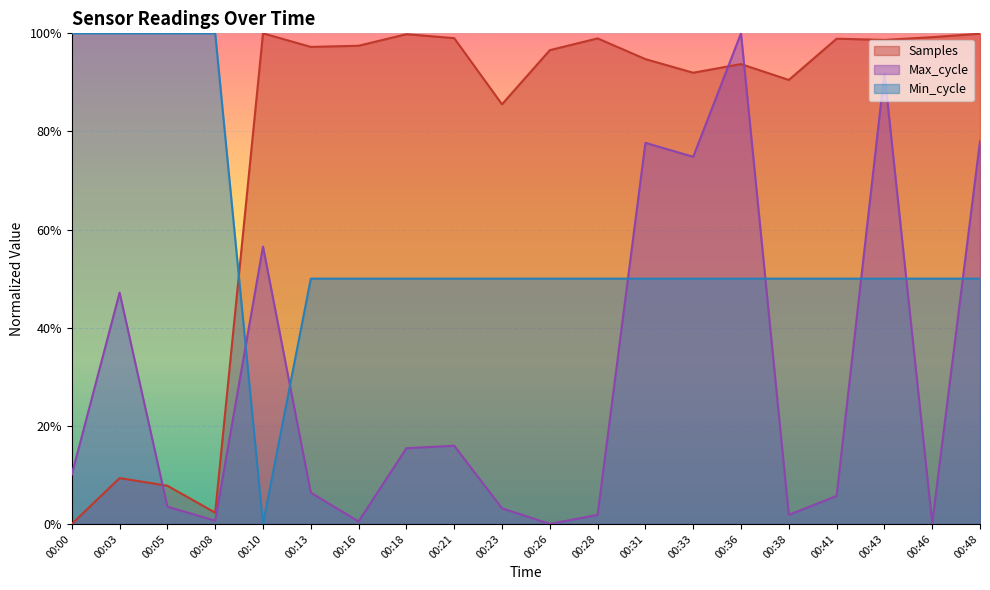

After their last crossing, which series has the higher values: Max_cycle or Samples?

Samples